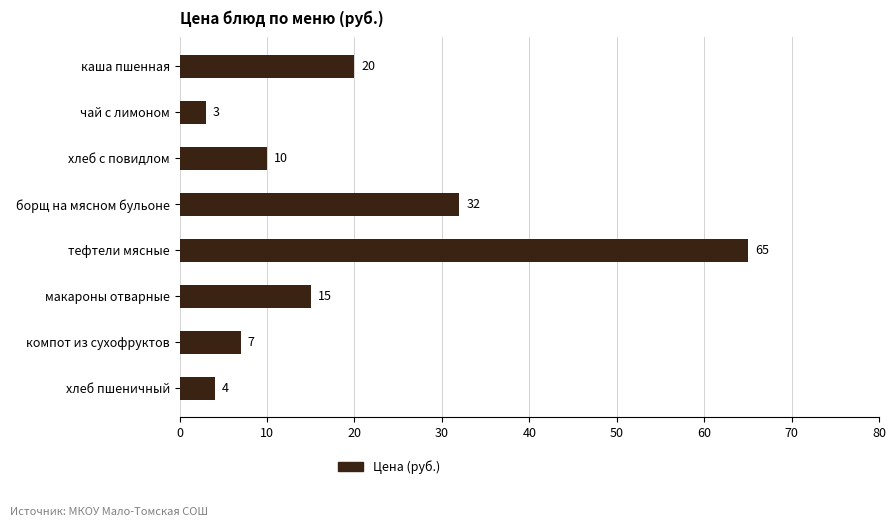

Rank the categories by value from lowest to highest.

чай с лимоном, хлеб пшеничный, компот из сухофруктов, хлеб с повидлом, макароны отварные, каша пшенная, борщ на мясном бульоне, тефтели мясные